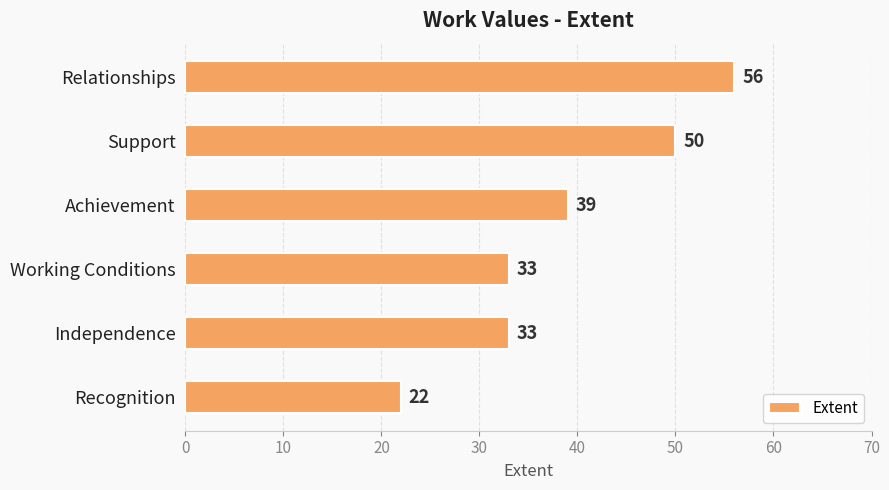

Between Relationships and Recognition, which is larger?

Relationships